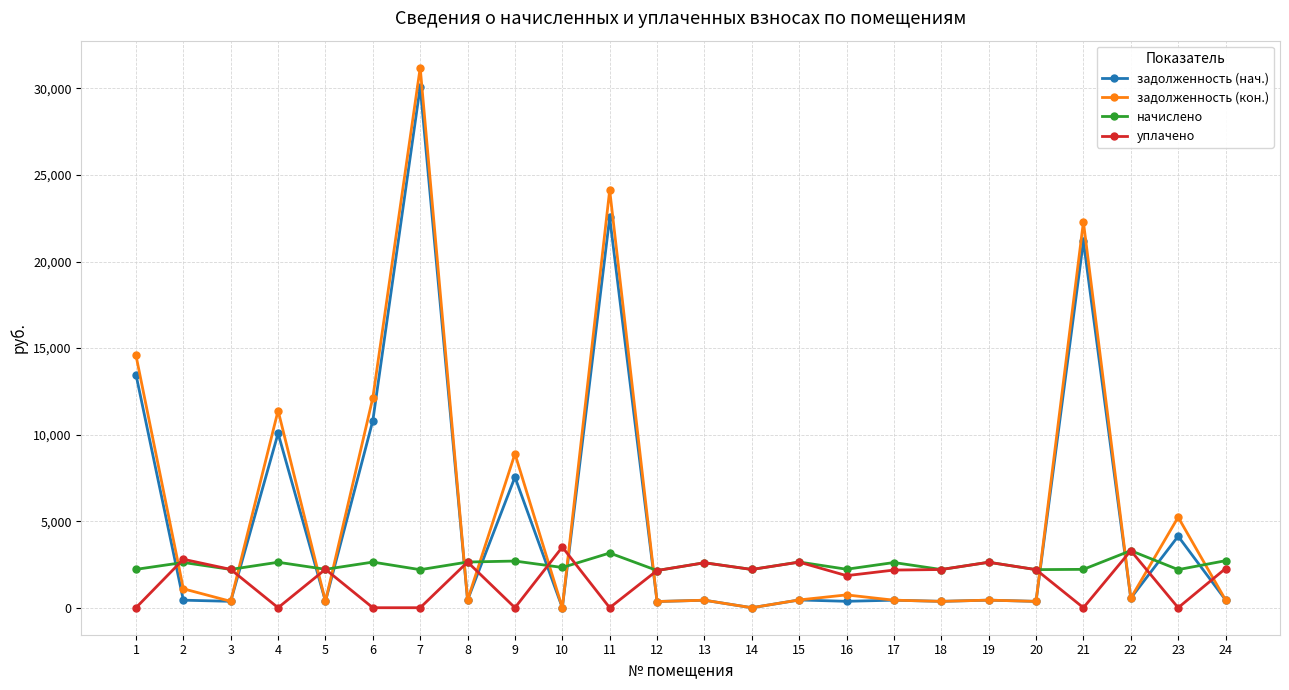

How many values in the задолженность (кон.) series are below 452?

12